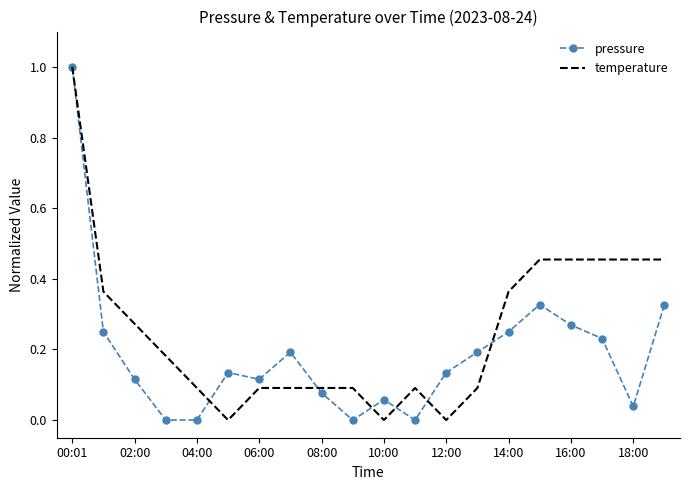

Rank the series by their average value, from lowest to highest.

pressure, temperature